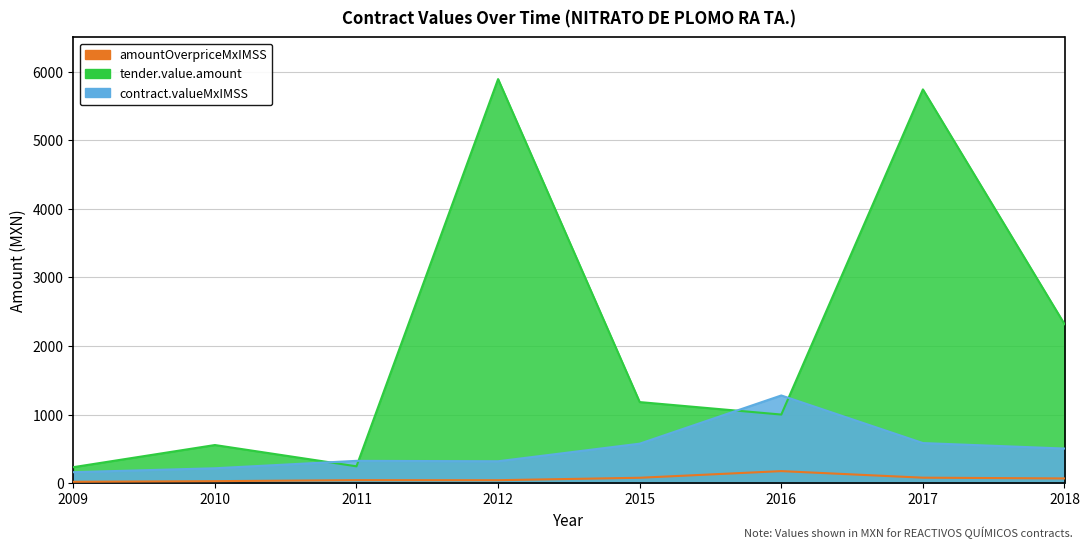

What value does the contracts.items.unit.value.amountOverpriceMxIMSS series have at 2009?

21.0